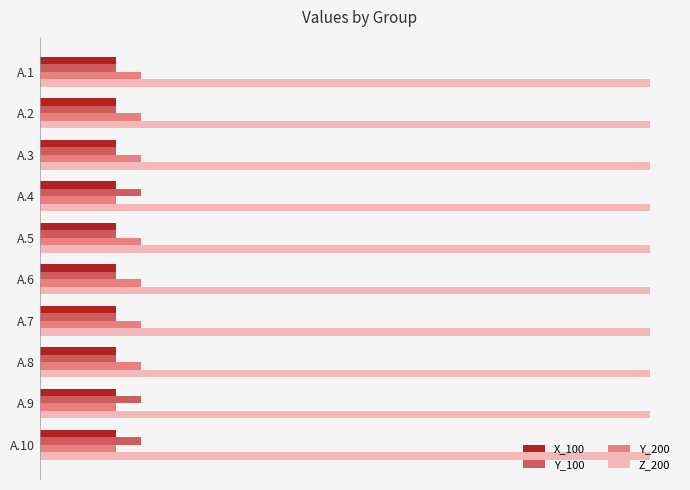

What is the lowest value of the Y_200 series?

4.5